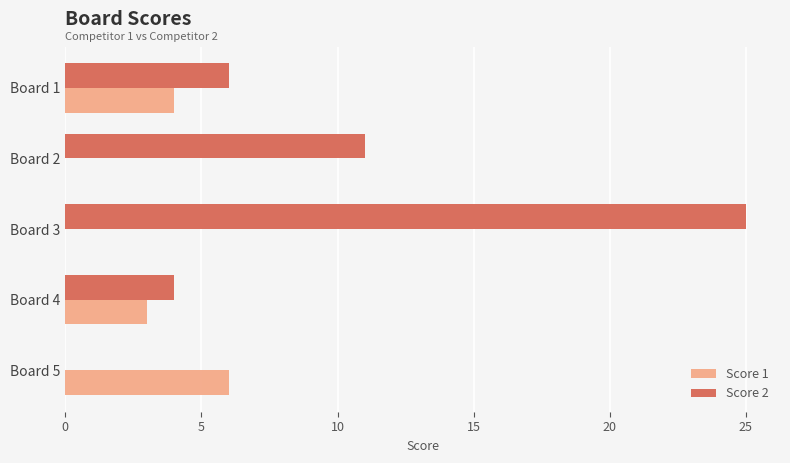

The value of Score 1 at Board 5 is 6. True or false?

True